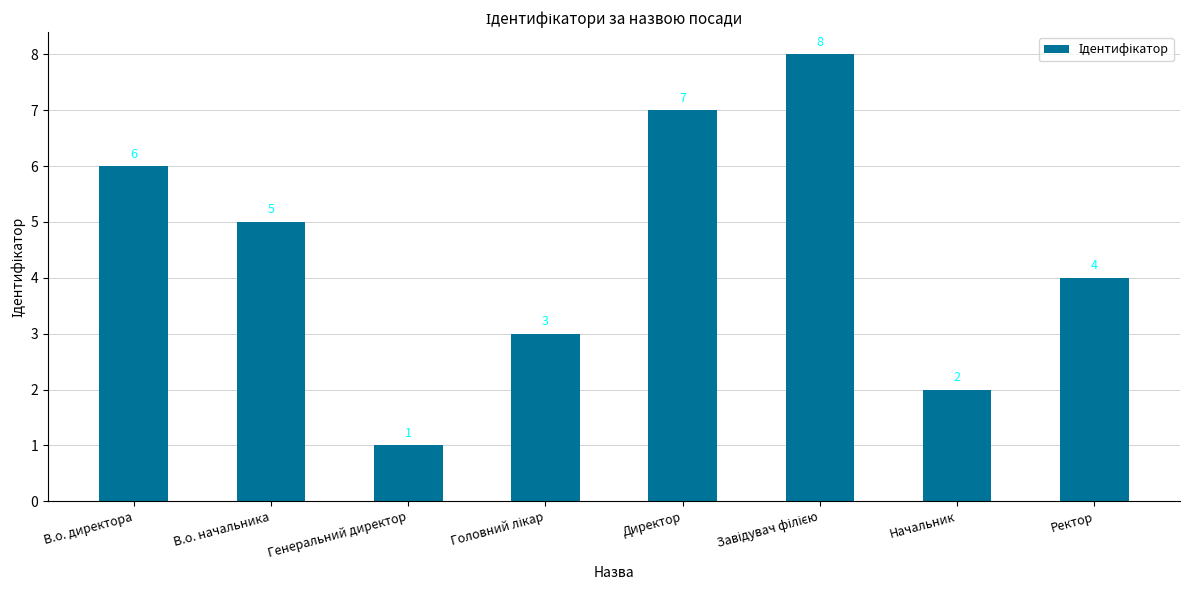

What is the sum of all values?

36